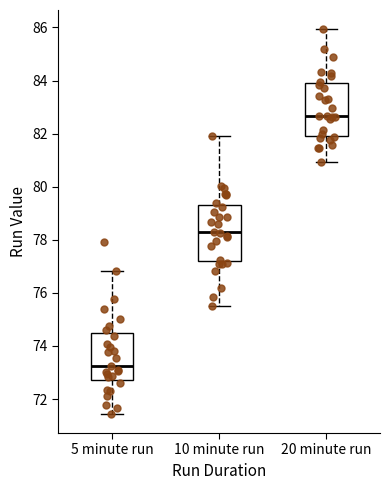

Where is the upper edge of the box for 10 minute run on the y-axis? The values are not printed on the chart, so give them approximately, as read against the axis.

79.4